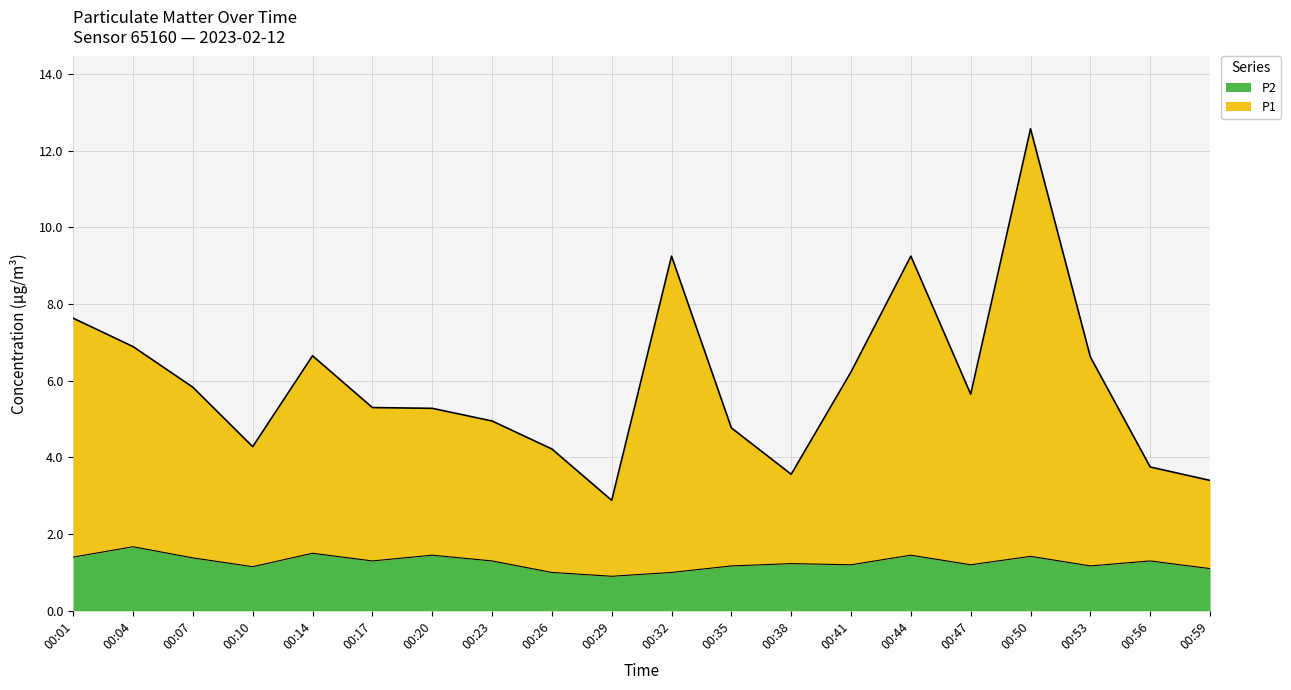

Which has a higher value, 00:20 or 00:14?

00:14